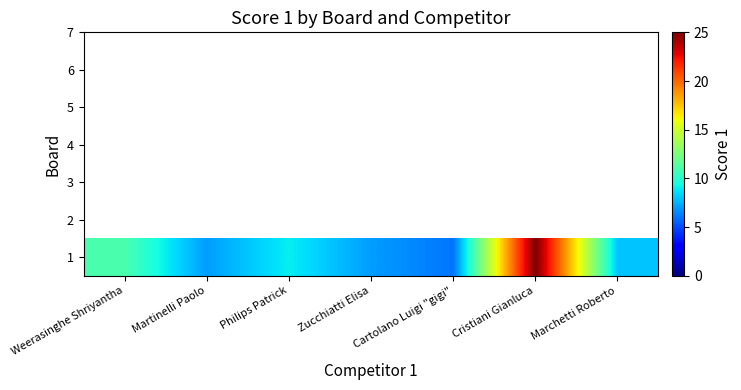

What is the difference between the maximum and second lowest values?

18